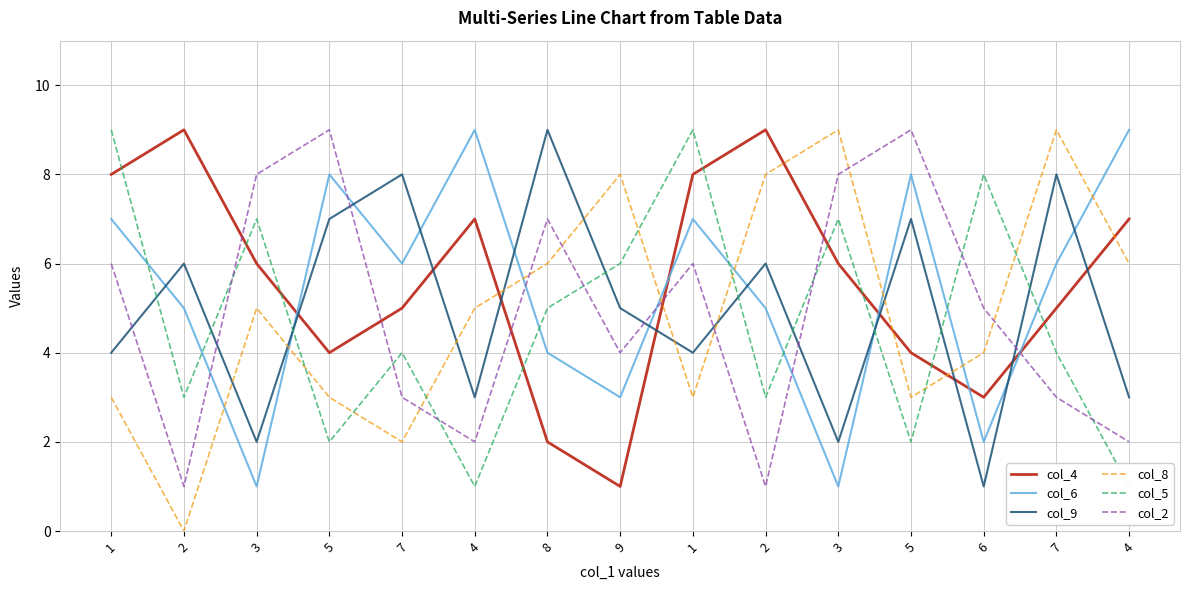

At which category does col_5 reach its first local valley?

2